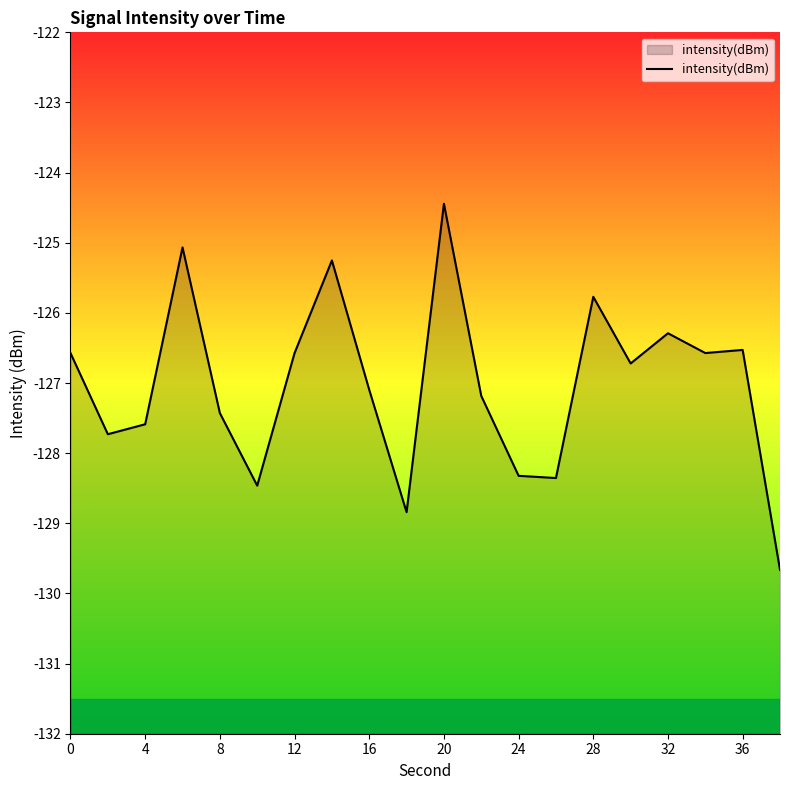

Read the value at 24.

-128.3